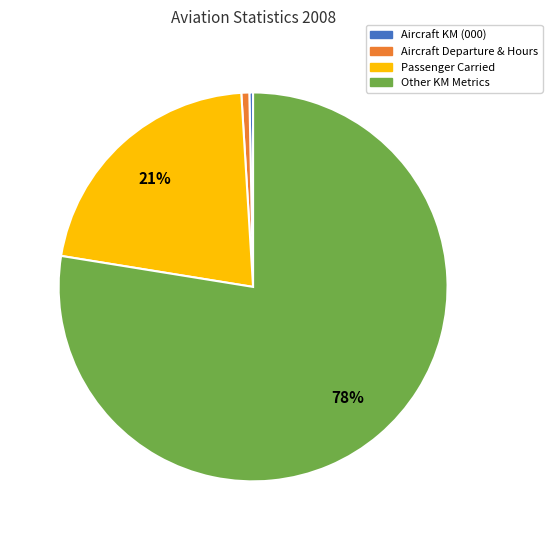

Does any single category account for the majority?

Yes